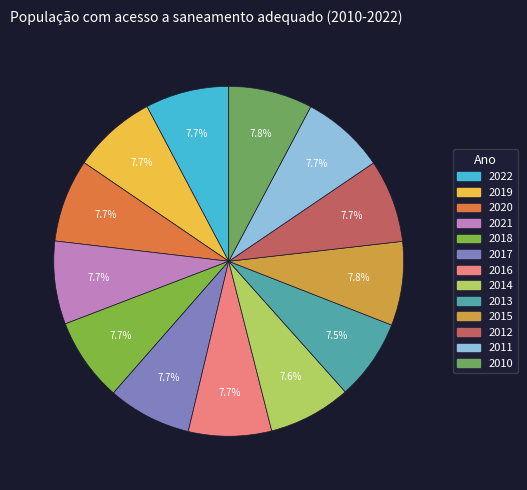

Rank the categories by value from lowest to highest.

2013, 2014, 2020, 2021, 2016, 2012, 2017, 2022, 2019, 2018, 2011, 2015, 2010